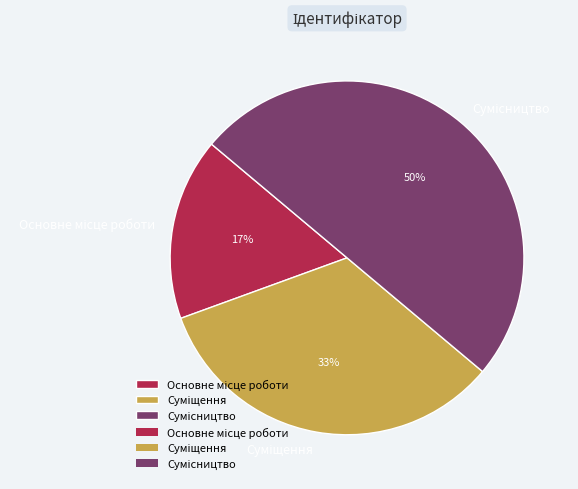

To the nearest percent, what is the difference between the largest and smallest slice percentages?

33%